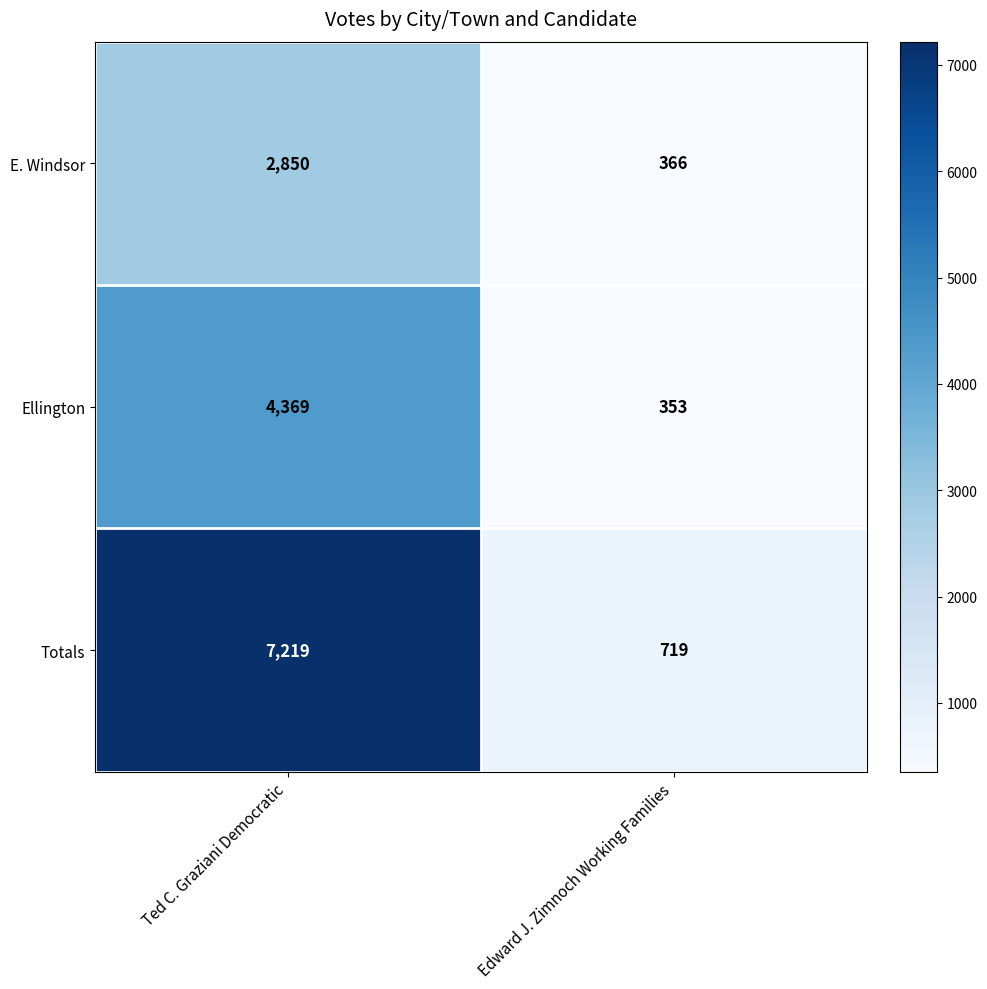

Is it true that Ellington equals 79 at Edward J. Zimnoch Working Families?

False